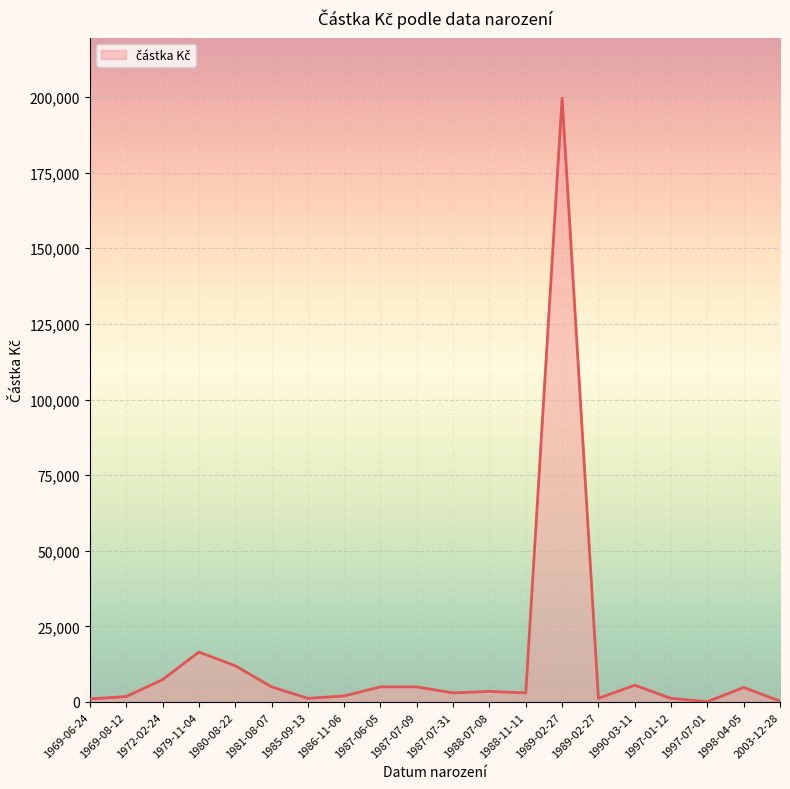

Does the chart display data point markers on the line(s)?

No